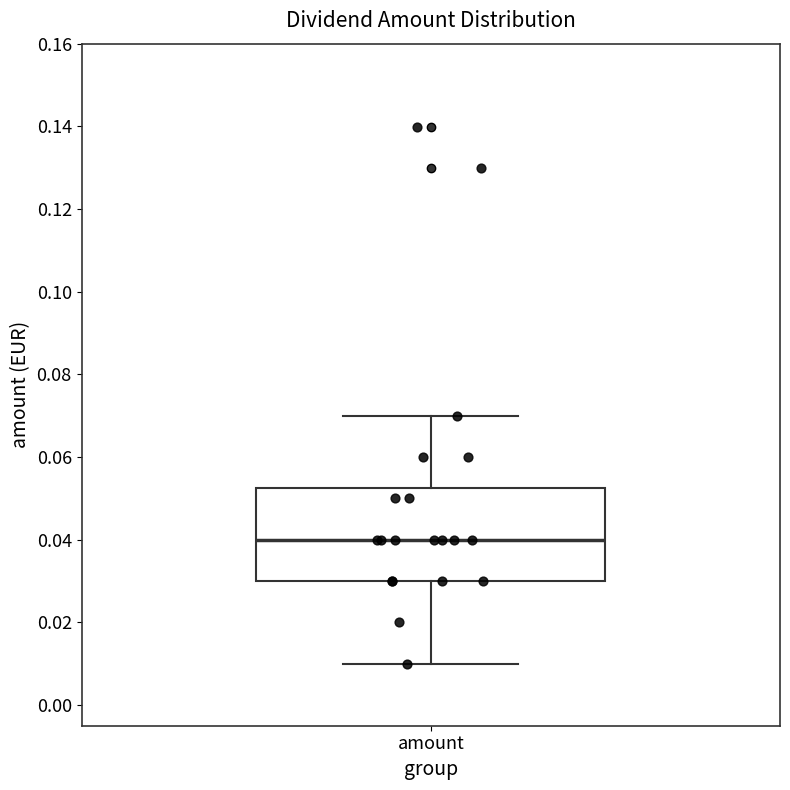

Transcribe this box plot: give where the median line is, the range the box spans, and where the two whiskers end, as read against the y-axis. The values are not printed on the chart, so give them approximately, as read against the axis.

median 0.040, box 0.030 to 0.052, whiskers 0.010 to 0.070